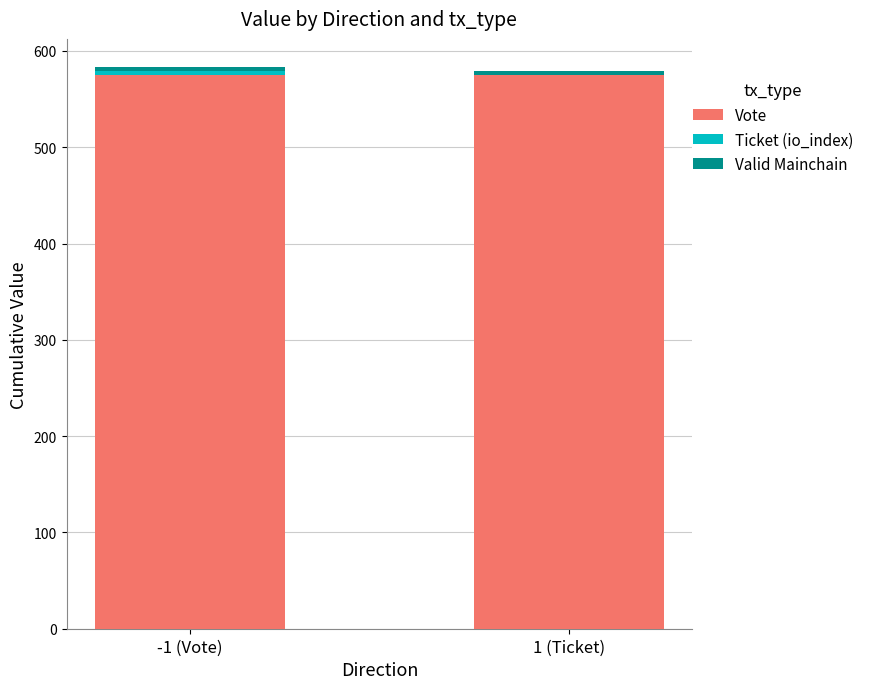

List the labels in order of Valid Mainchain value, smallest first.

-1 (Vote), 1 (Ticket)